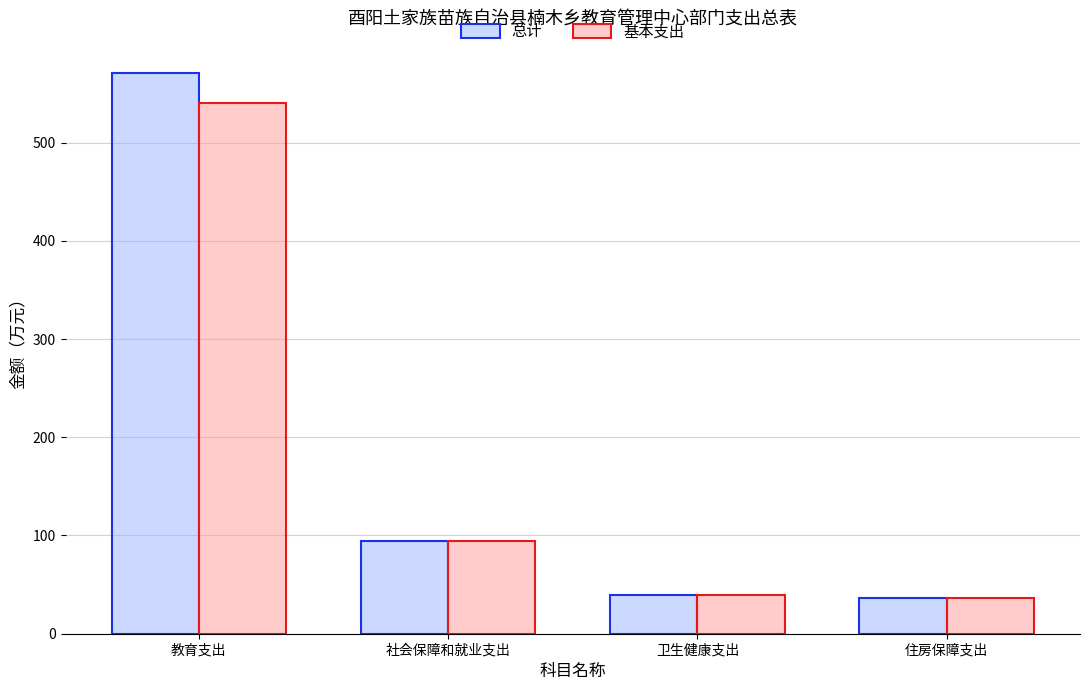

At which category is the sum across all series the highest?

教育支出